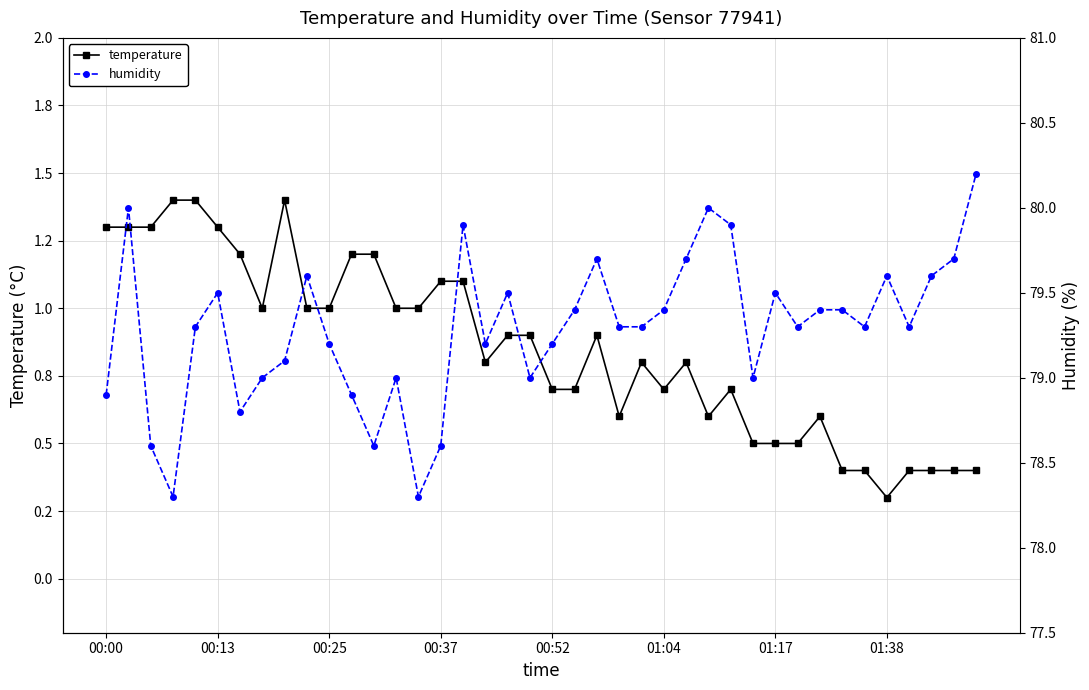

Rank the series by their maximum value, from lowest to highest.

temperature, humidity